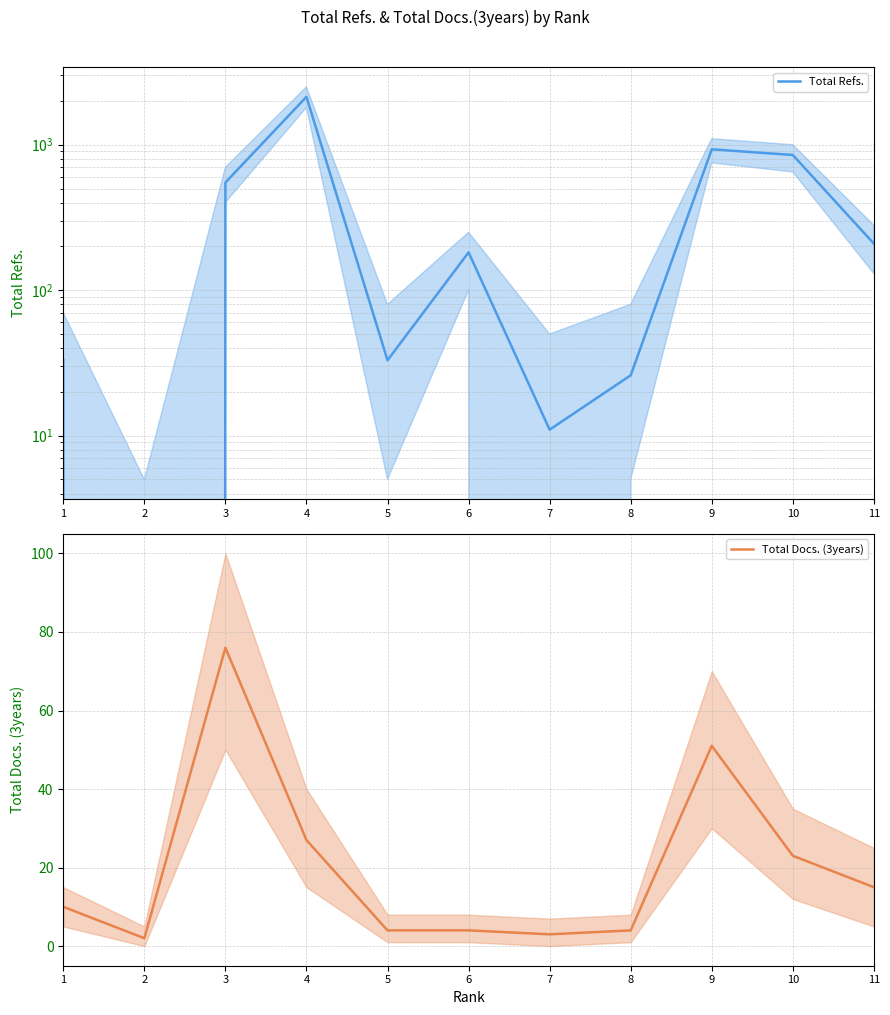

What are all the series names shown in the legend?

Total Refs., Total Docs. (3years)